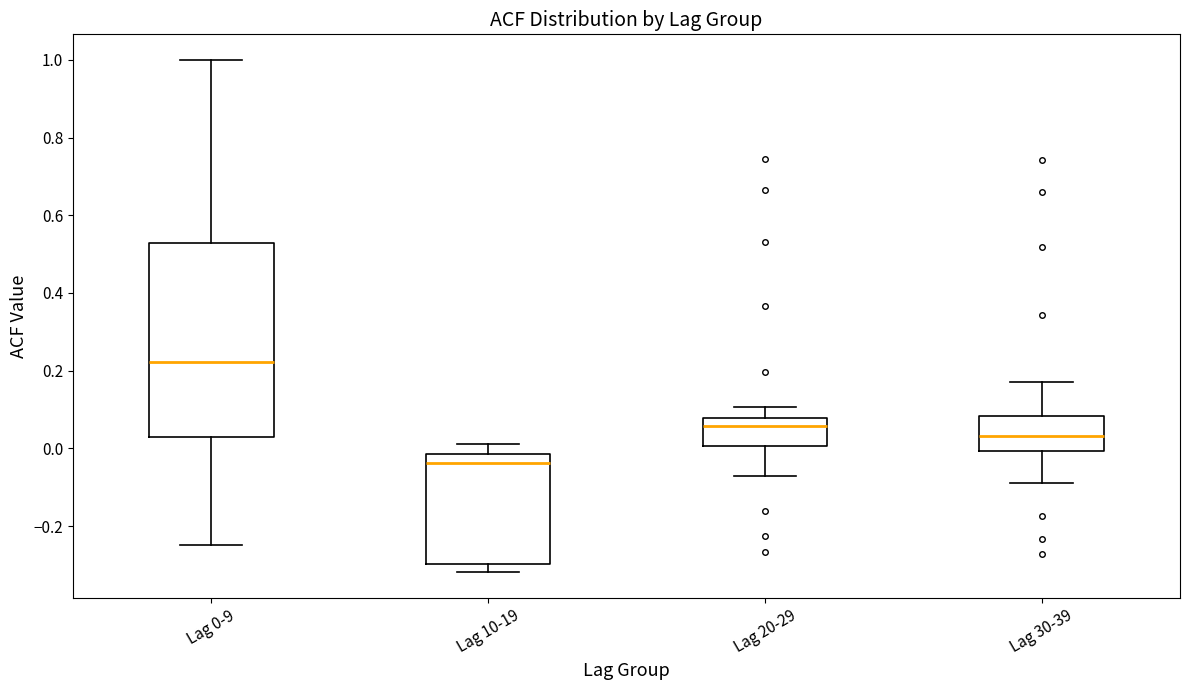

Where does the lower whisker of the box for Lag 0-9 end on the y-axis? The values are not printed on the chart, so give them approximately, as read against the axis.

-0.24